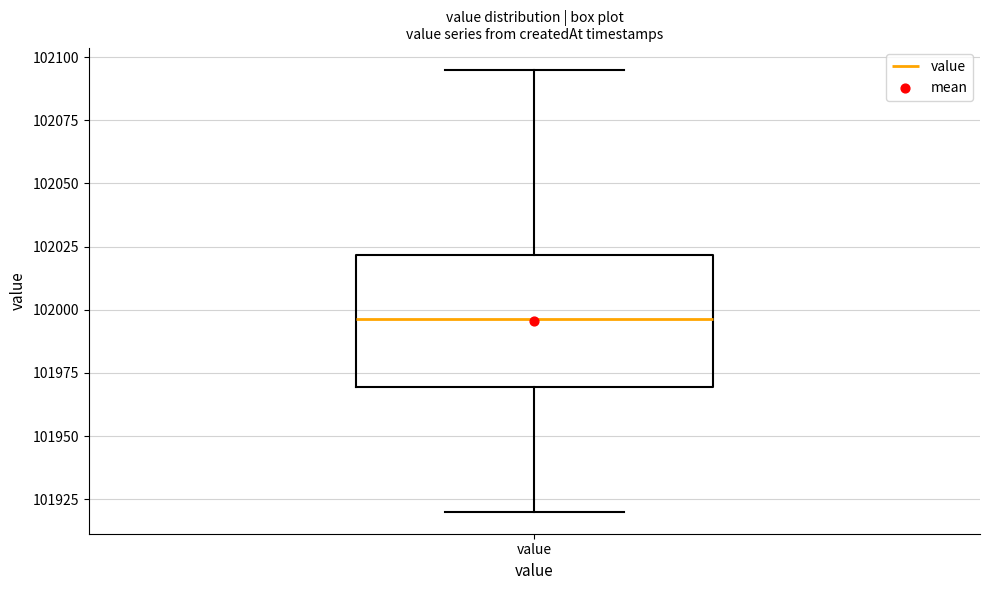

Where is the lower edge of the box for value on the y-axis? The values are not printed on the chart, so give them approximately, as read against the axis.

101970